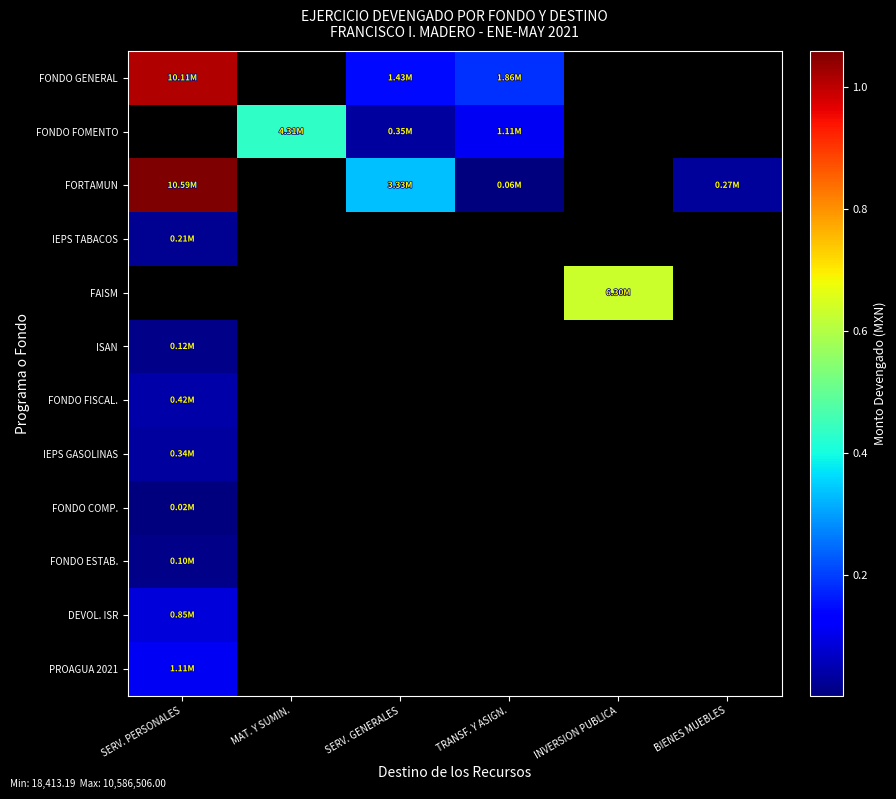

What is the highest value of the IEPS GASOLINAS series?

337587.3